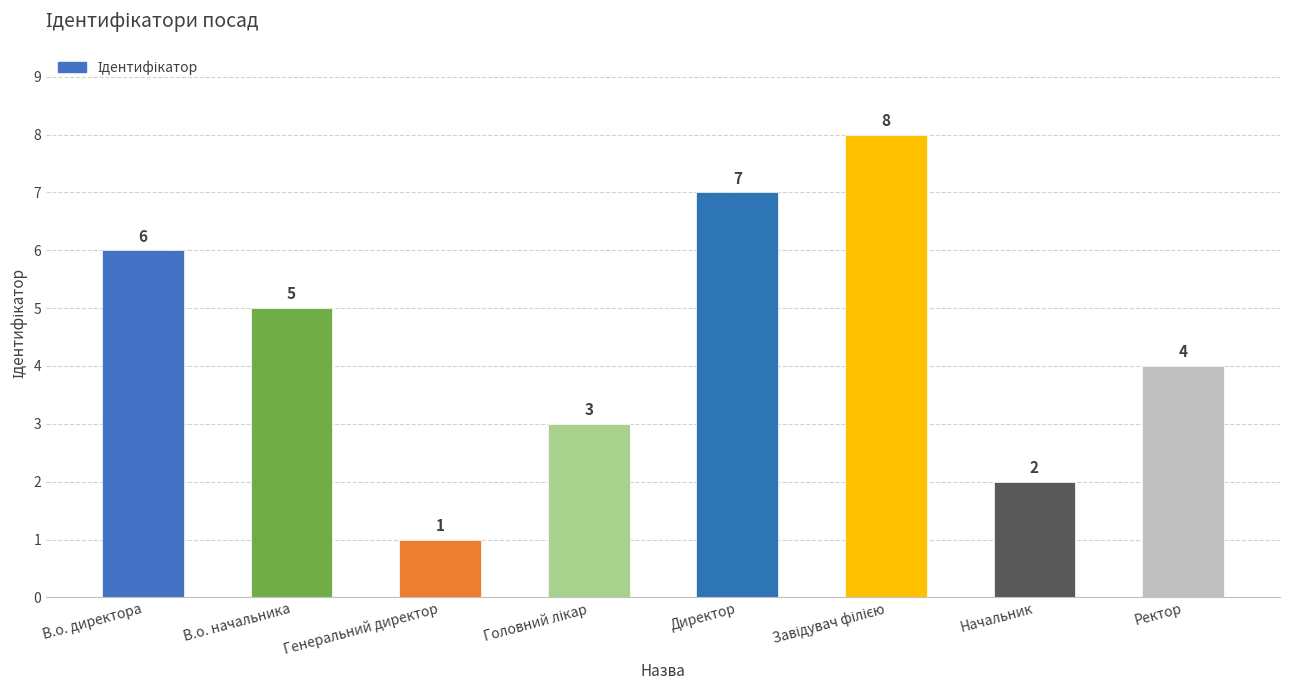

The value at В.о. директора is 11. True or false?

False